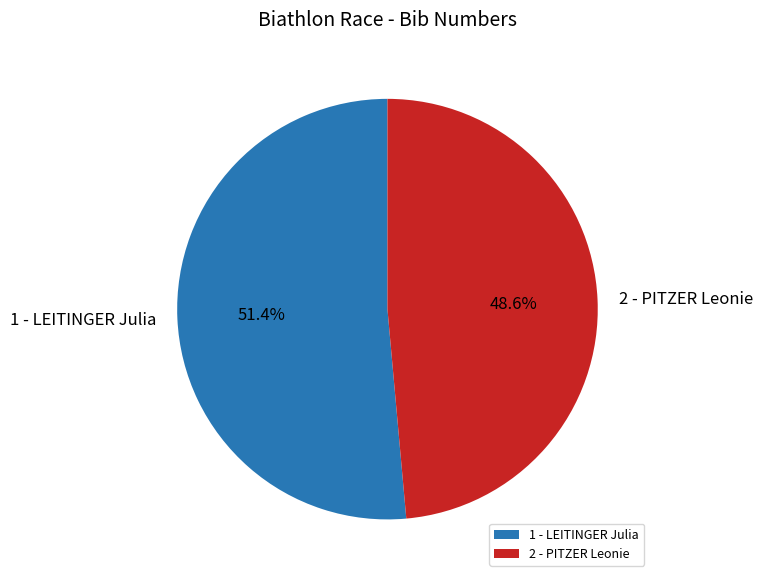

To the nearest percent, what is the difference between the largest and smallest slice percentages?

3%